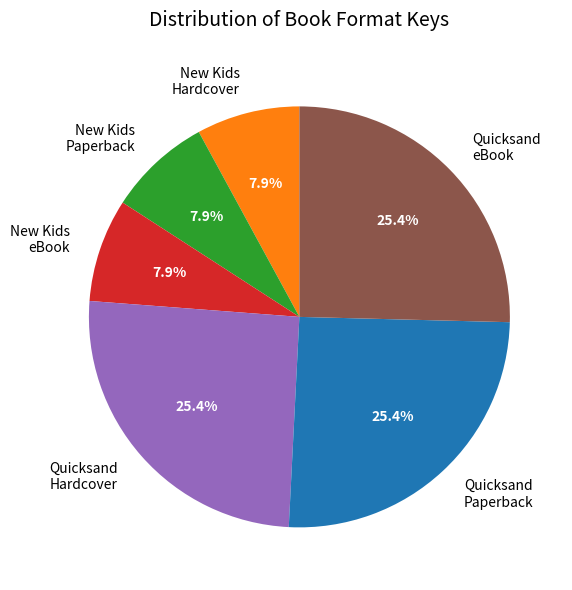

Does any single category account for the majority?

No